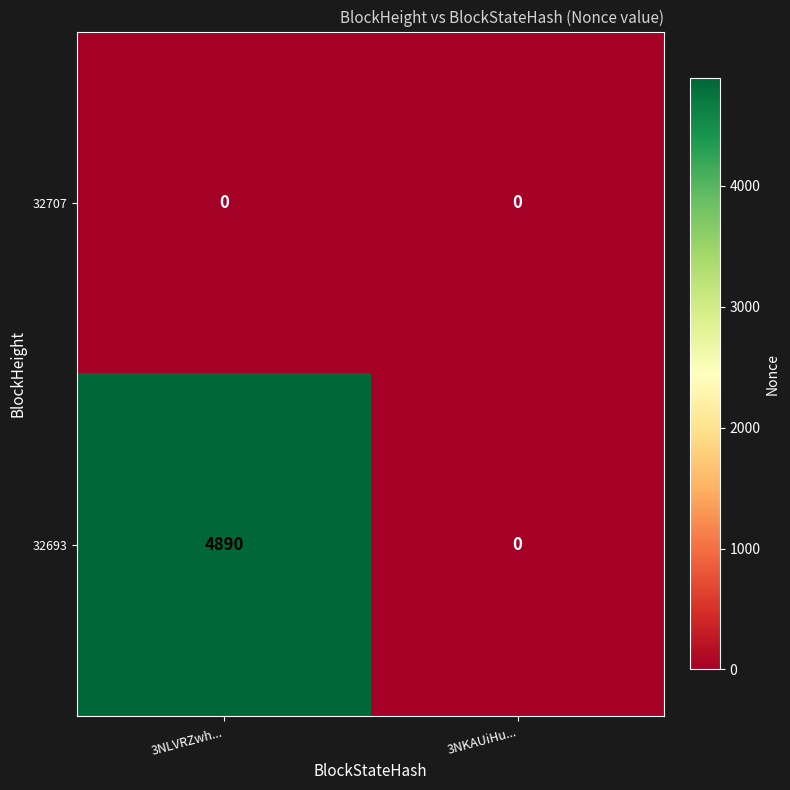

The value of 32707 at 3NLVRZwh... is 0. True or false?

True